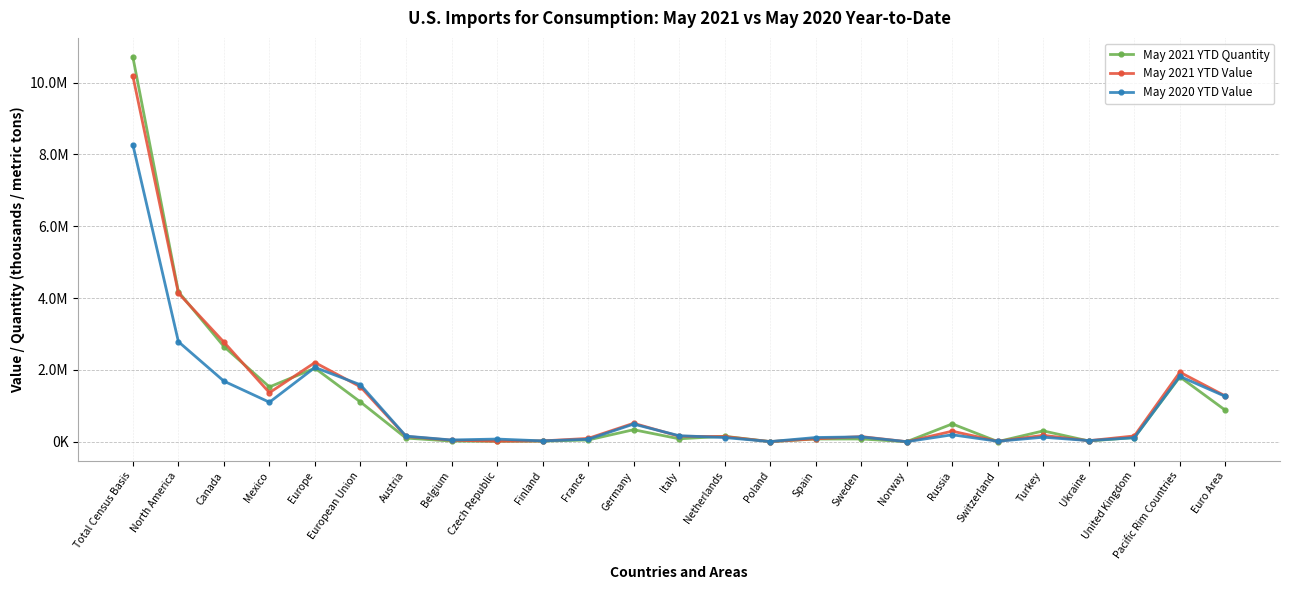

Does the chart have visible grid lines?

Yes